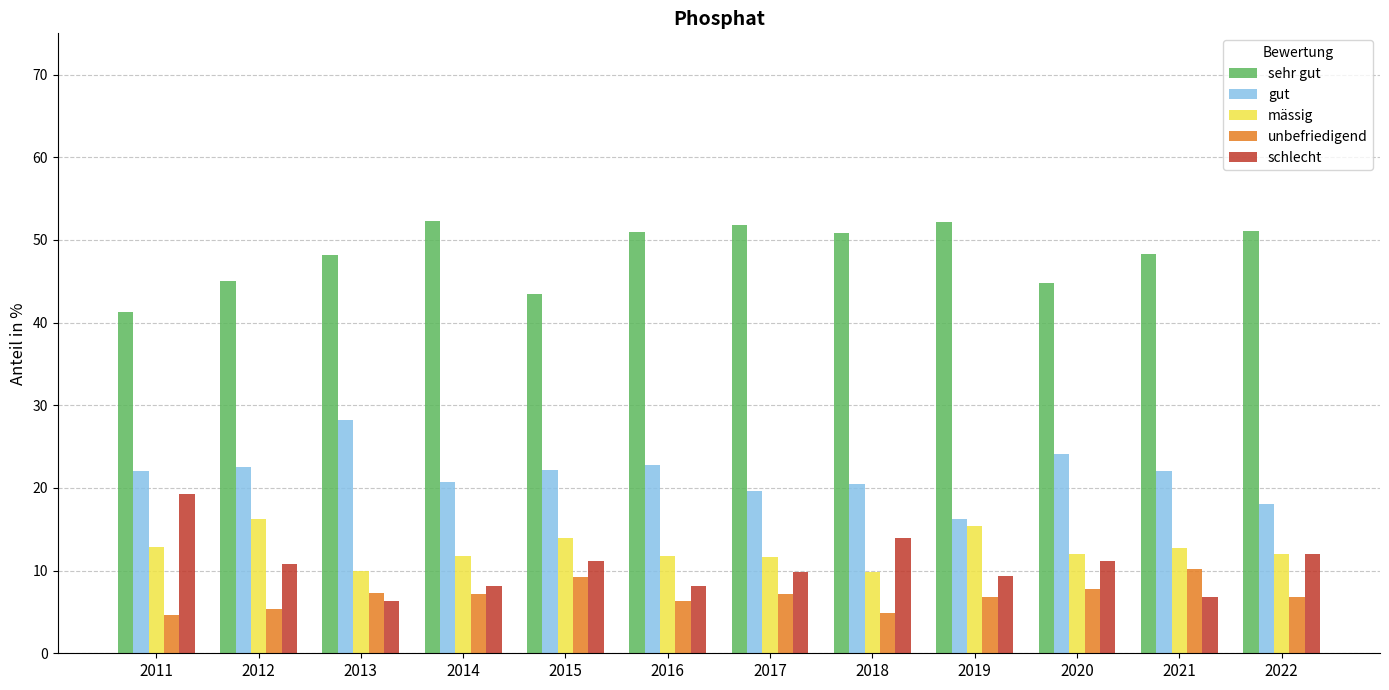

What is the spread (max minus min) of values at 2014?

45.0